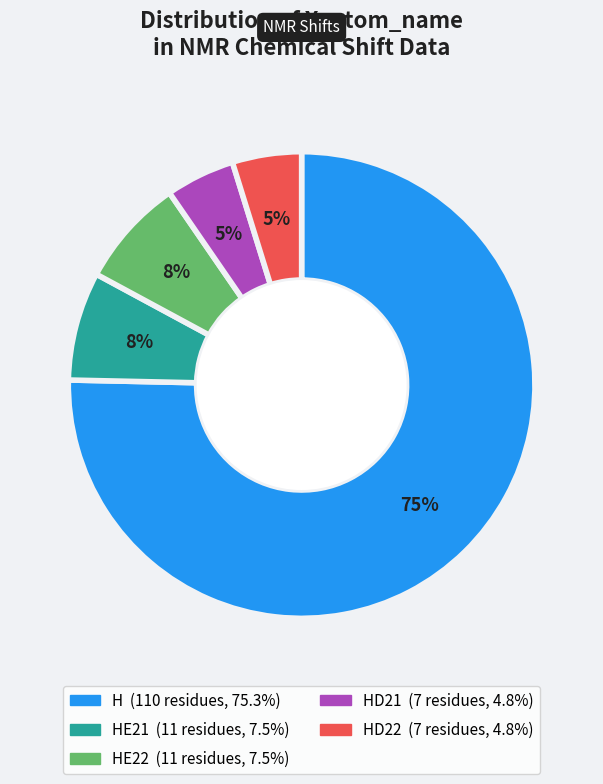

To the nearest percent, what is the average slice percentage?

20%